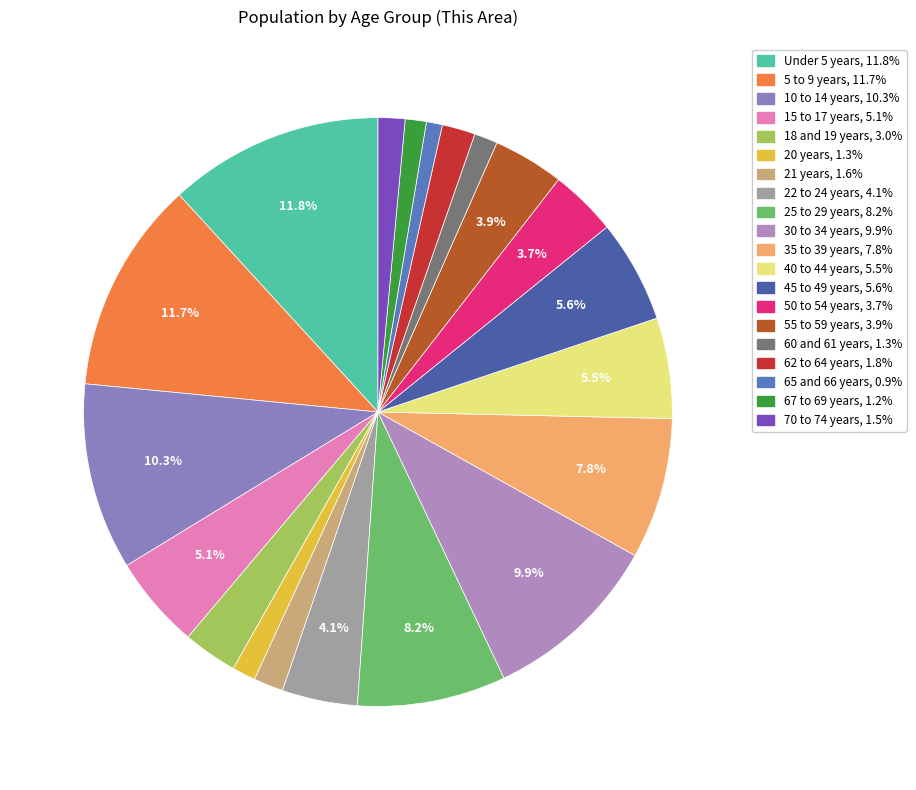

How many slices are in this pie chart?

20